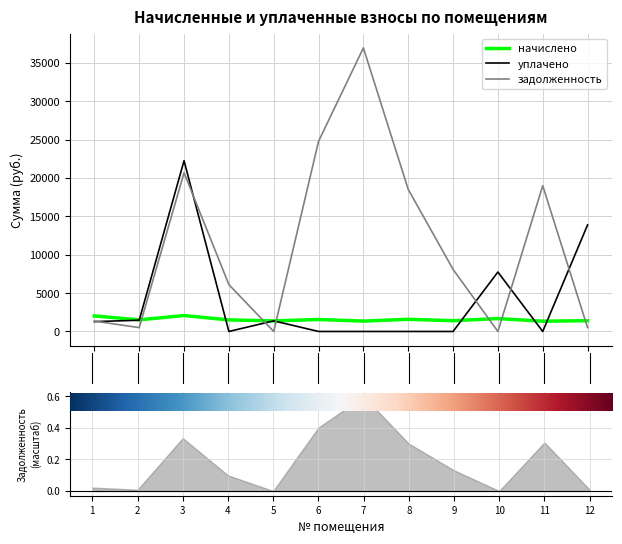

Reading right to left, what are all the values shown in this chart?

начислено: 1404.9	1340.9	1679.2	1402.3	1586.6	1351.1	1561.0	1381.3	1508.3	2080.5	1513.7	2026.7
уплачено: 13887.5	0.0	7750.4	0.0	0.0	0.0	0.0	1383.5	0.0	22260.1	1465.2	1286.2
задолженность: 505.2	19005.9	0.0	8097.3	18528.9	36969.1	24790.5	0.0	6109.7	20693.5	504.6	1352.9